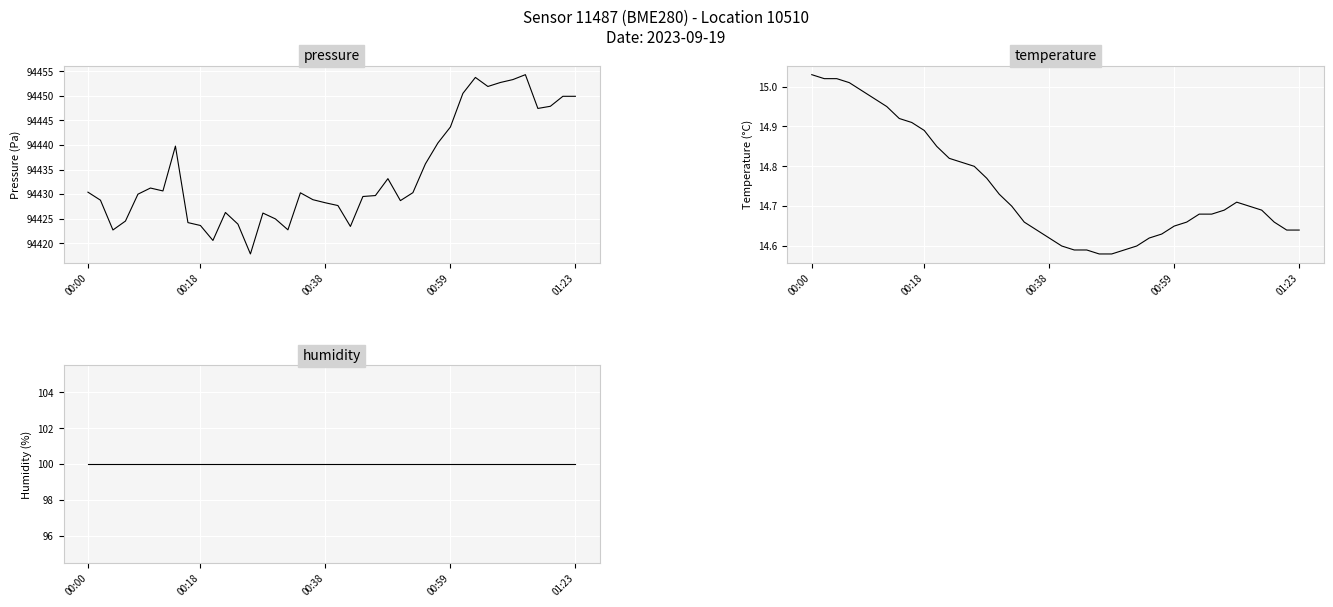

True or false: pressure and humidity cross at least once.

False